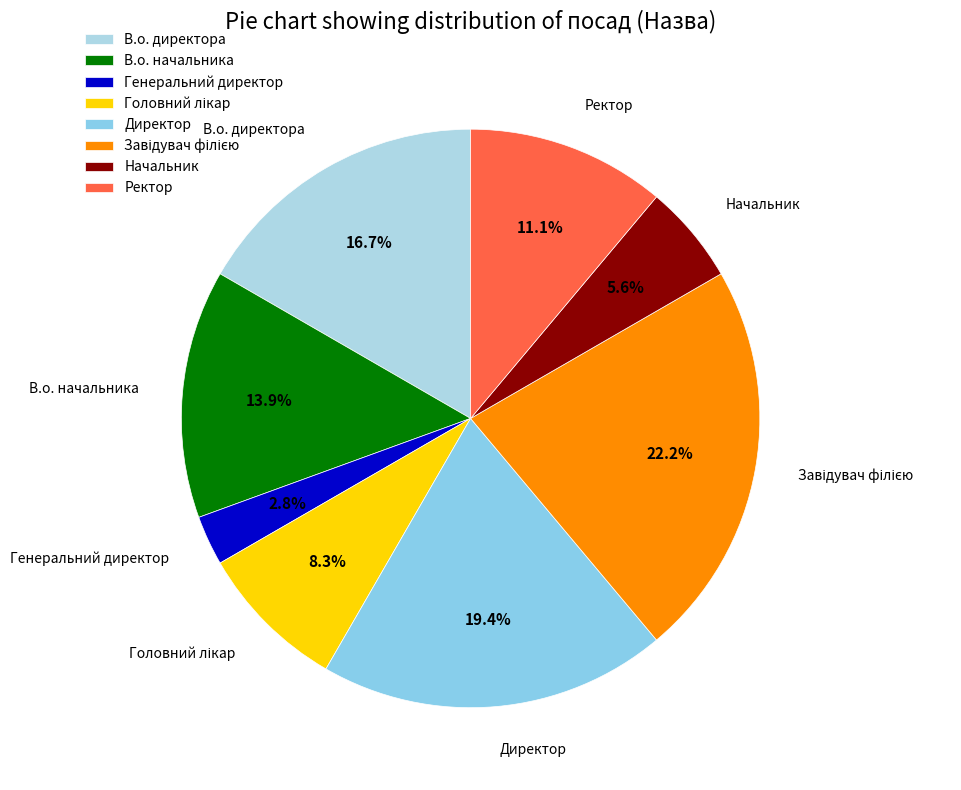

Which category has the smallest portion of the pie?

Генеральний директор